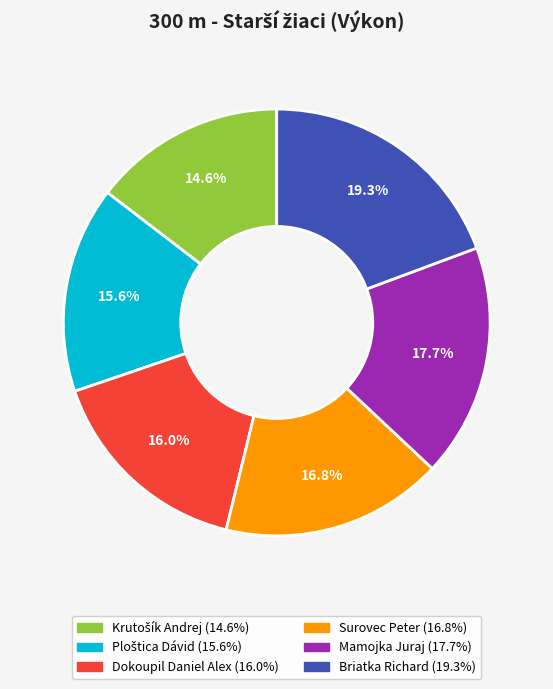

Does any single category account for the majority?

No